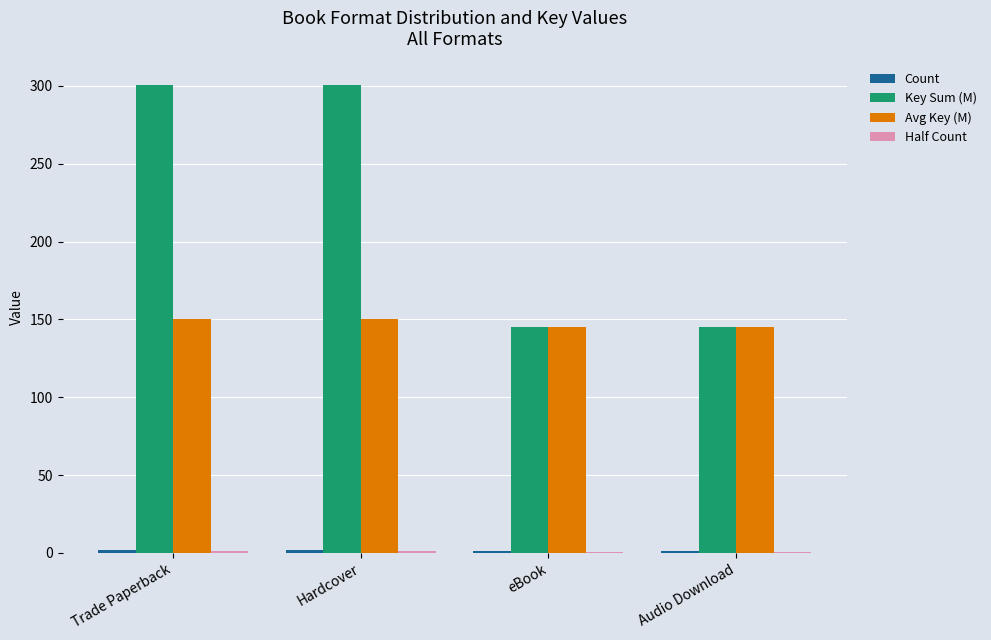

How many groups of bars are there?

4